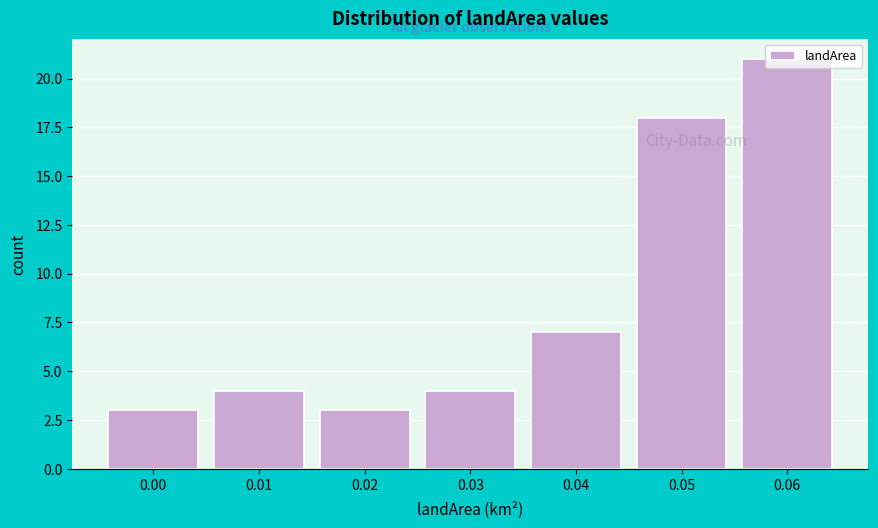

What is the greatest value displayed?

21